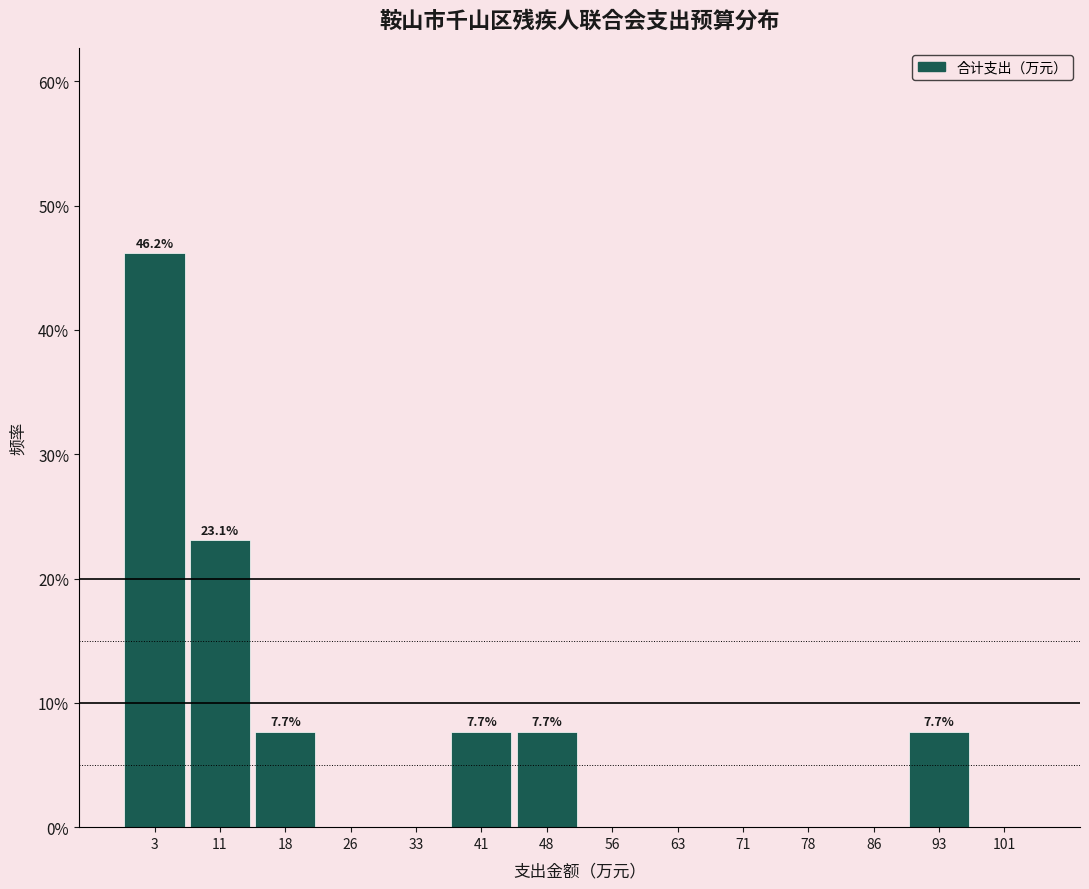

Which range on the x-axis has the tallest bar?

0.0 to 7.5